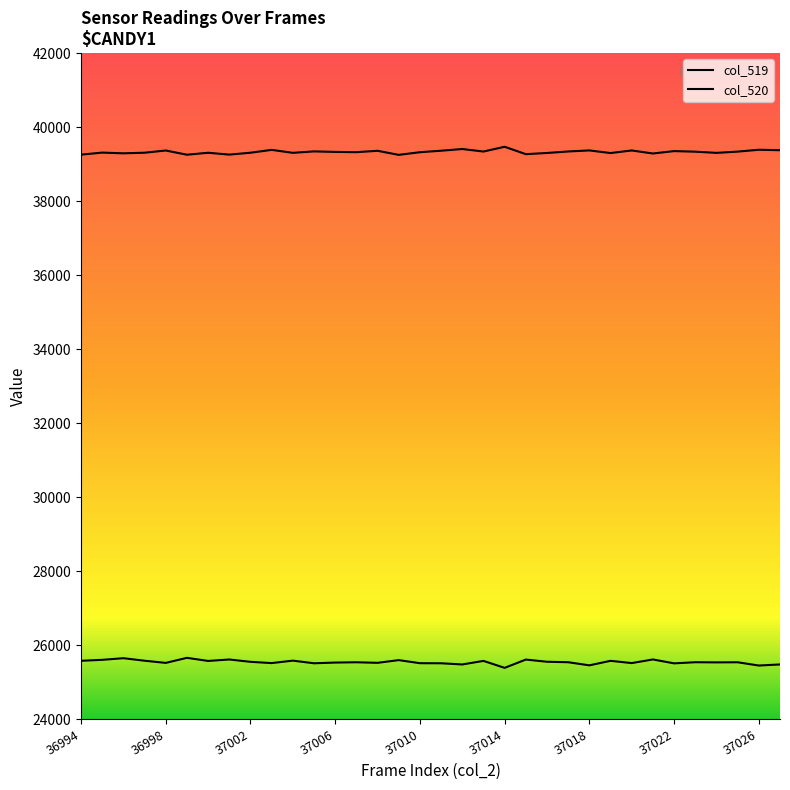

What is the greatest value displayed?

39469